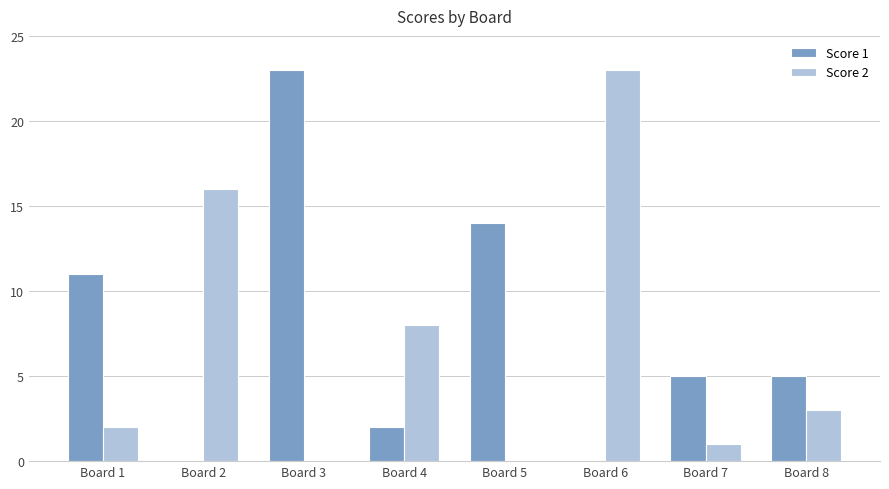

True or false: Score 2 has a value of 1 at Board 7.

True